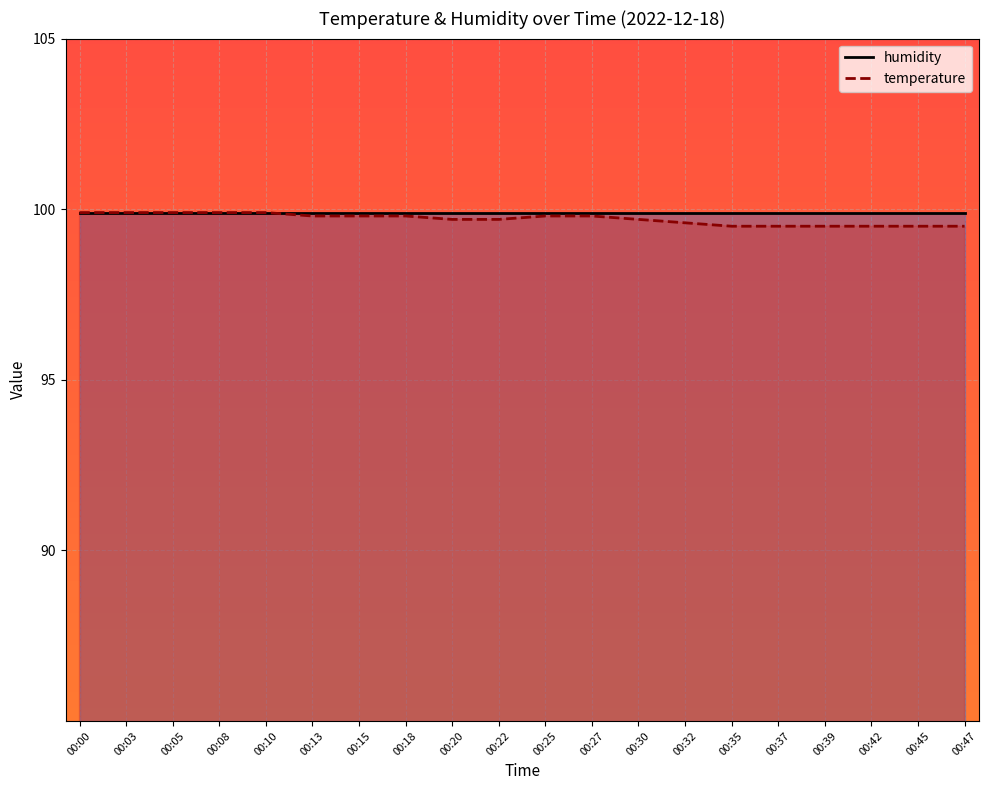

Rank the categories by value from lowest to highest.

00:35, 00:37, 00:39, 00:42, 00:45, 00:47, 00:32, 00:20, 00:22, 00:30, 00:13, 00:15, 00:18, 00:25, 00:27, 00:00, 00:03, 00:05, 00:08, 00:10